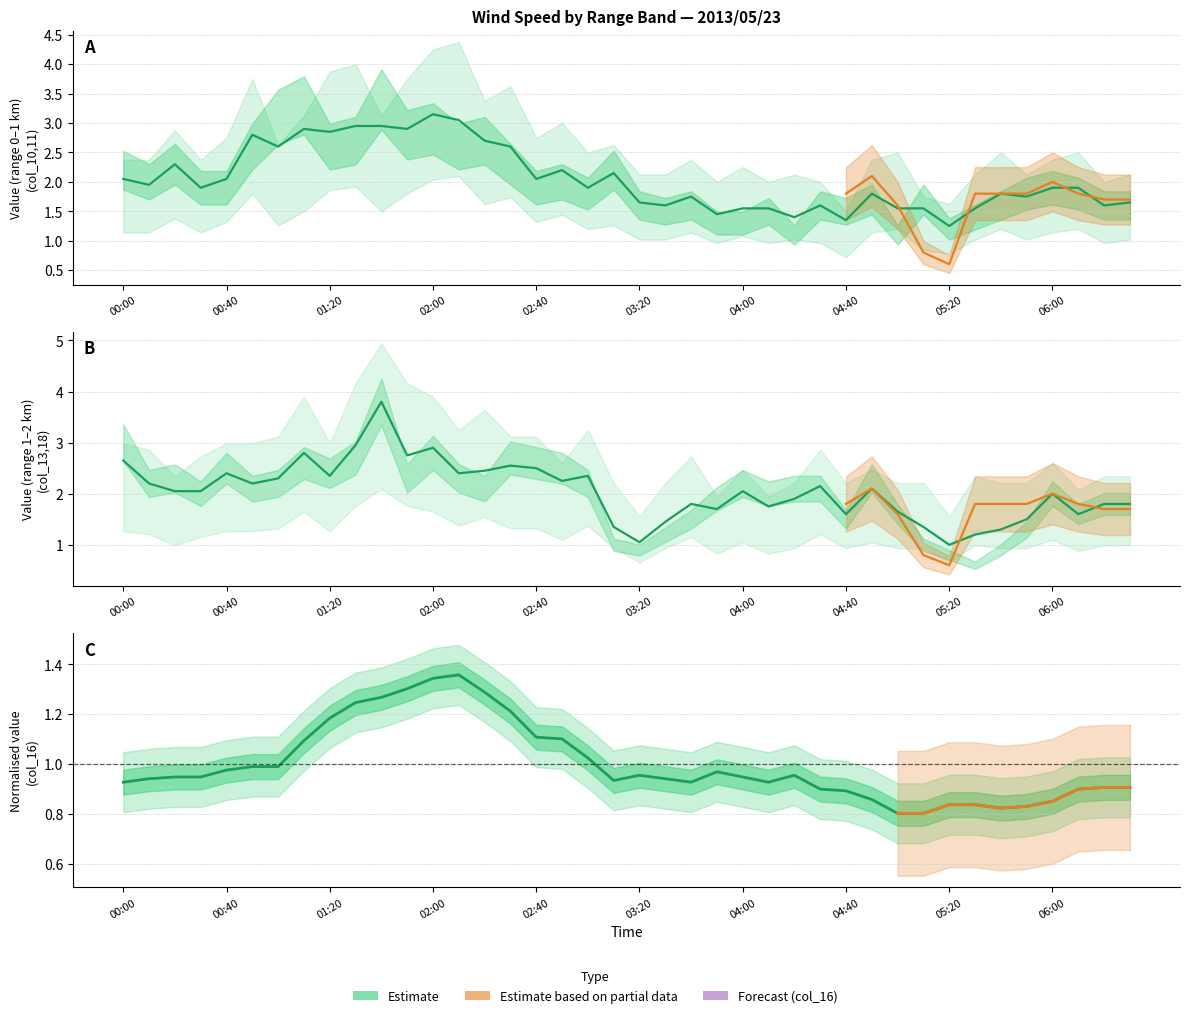

How many series are shown in this chart?

6